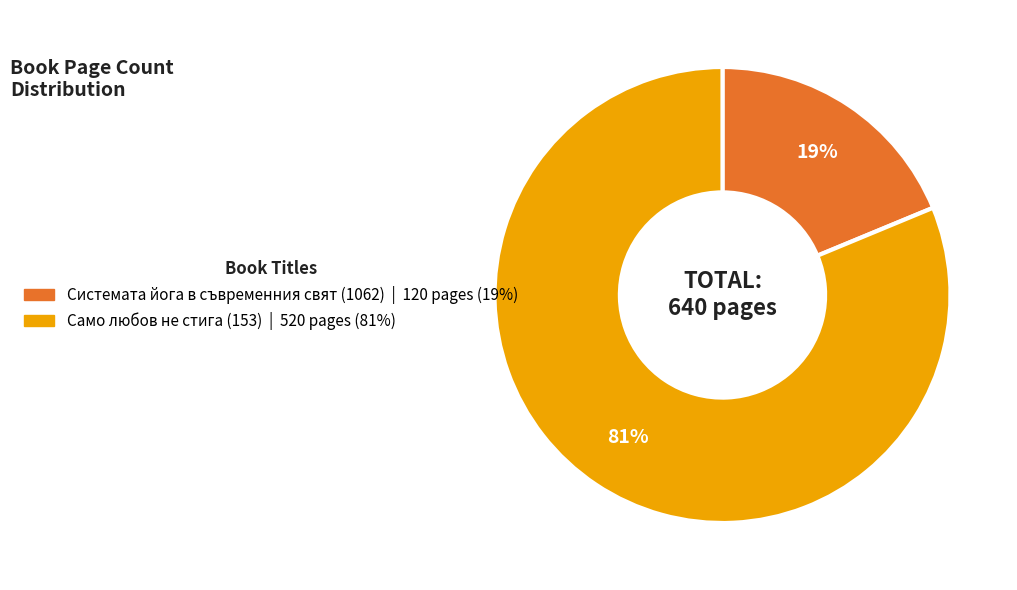

What is the majority slice?

Само любов не стига (153)